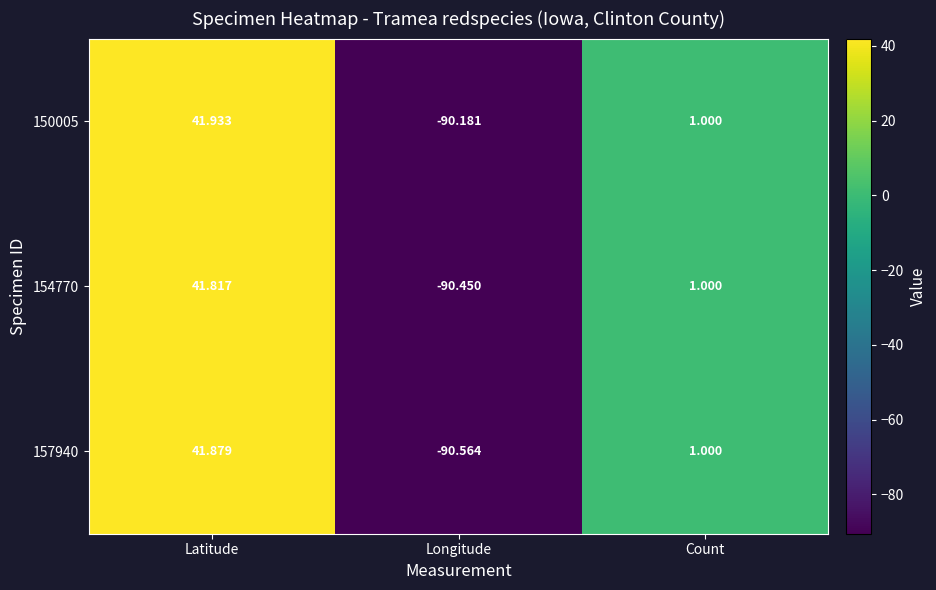

Which category has the lowest value in the 154770 series?

Longitude